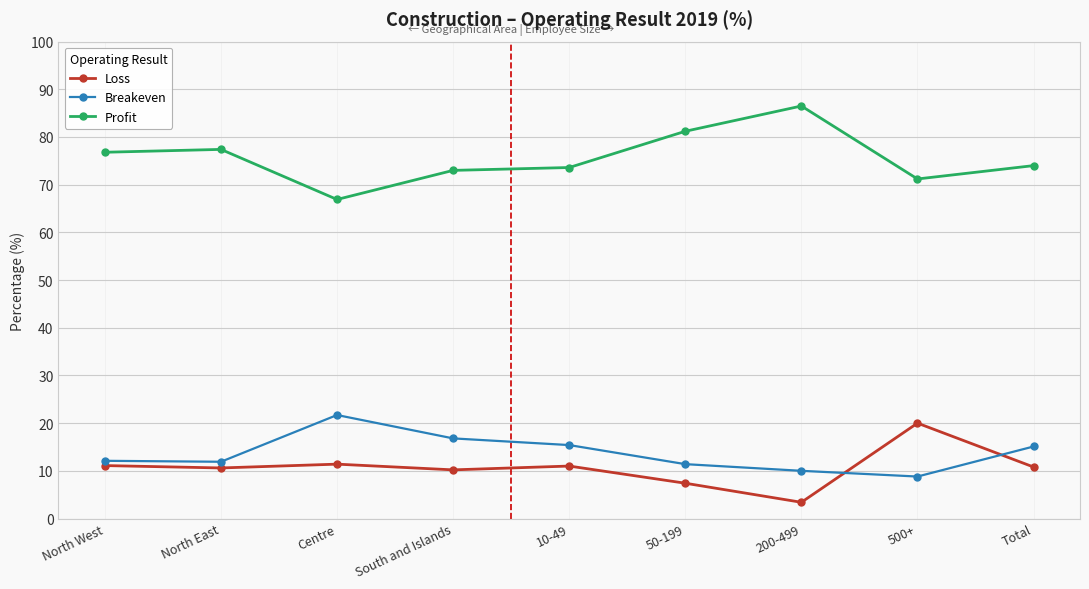

True or false: Breakeven and Loss intersect in this chart.

True